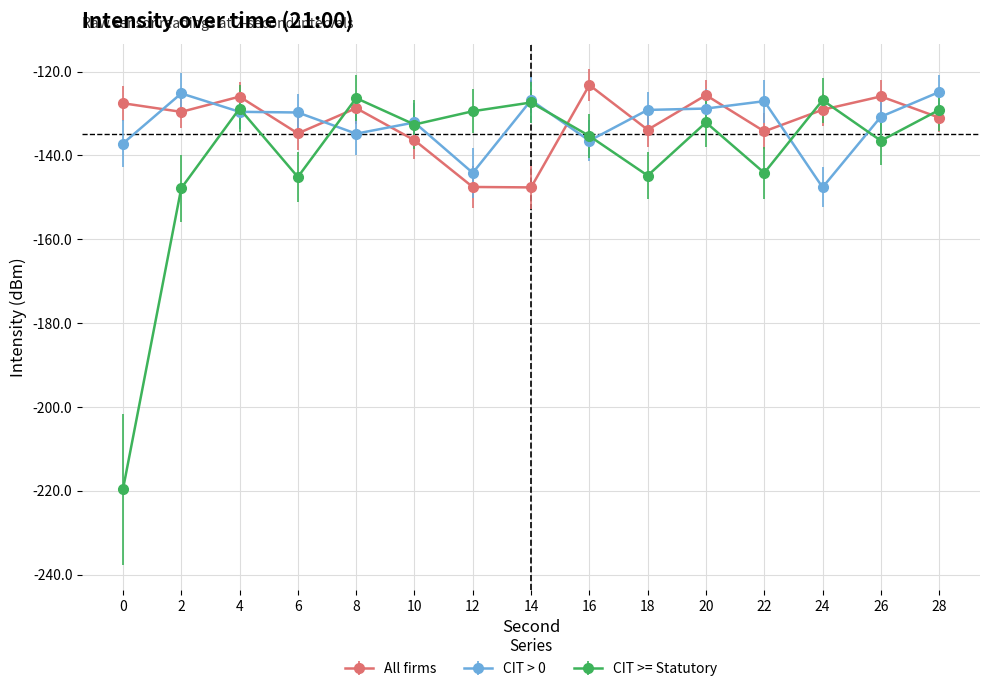

What is the total value across all series at 22?

-405.5